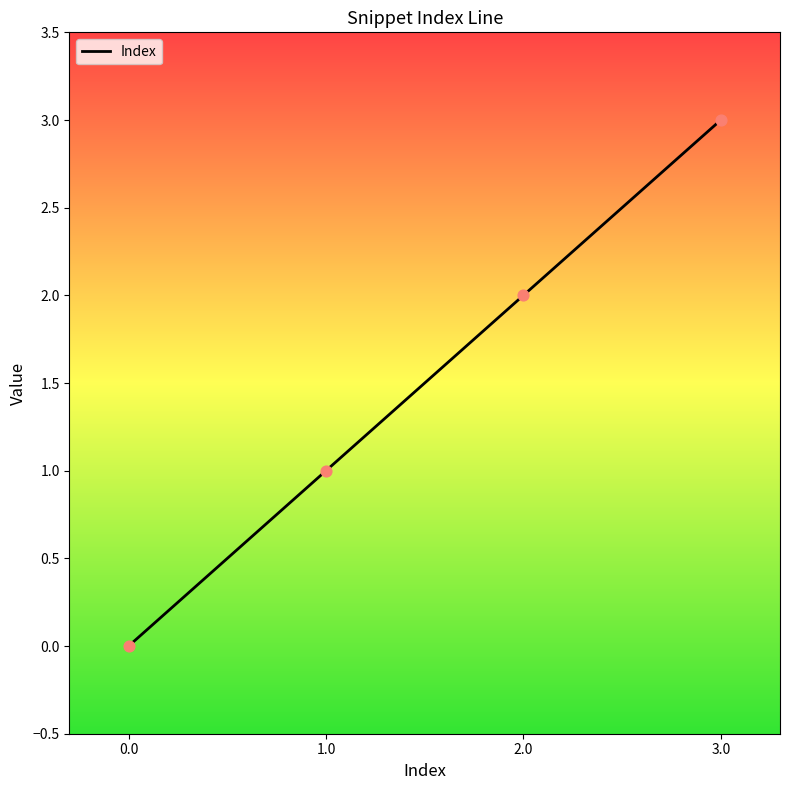

Which has a higher value, 0.0 or 2.0?

2.0